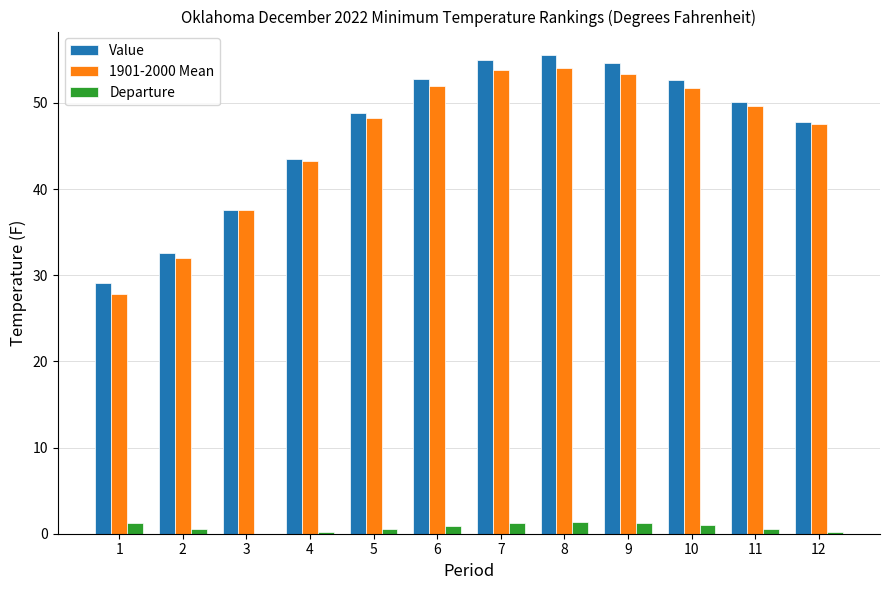

How many groups of bars are there?

12